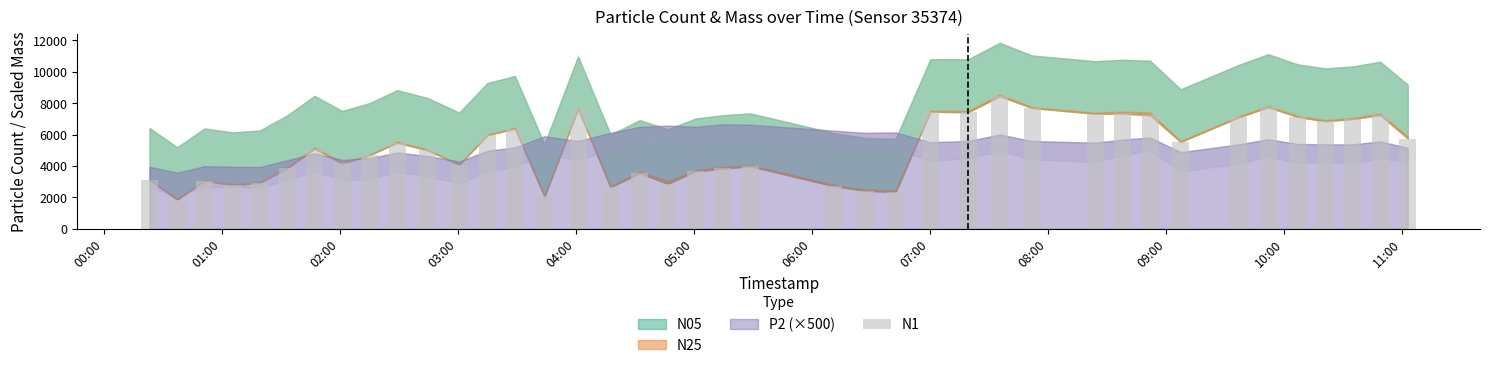

What is the value of the 8th bar from the left?

4158.3